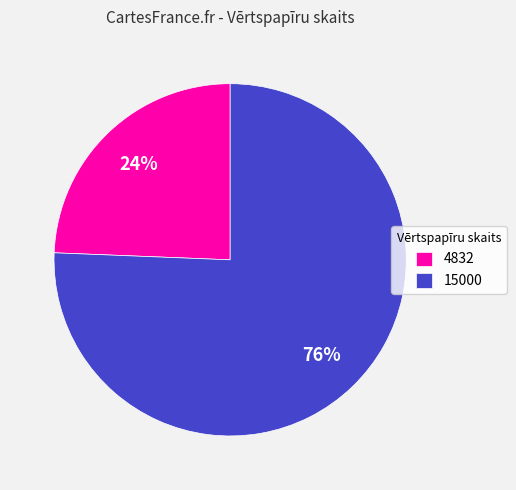

Count the number of slices in the pie.

2